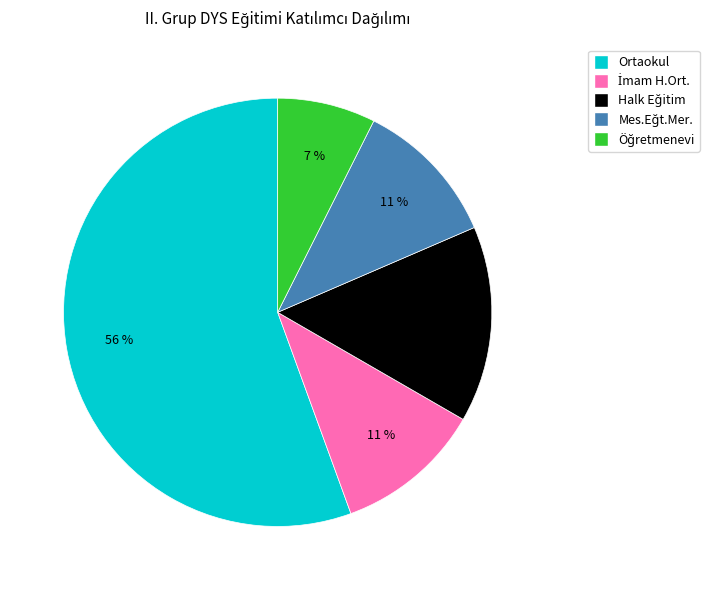

Is there any slice that represents more than half of the pie?

Yes